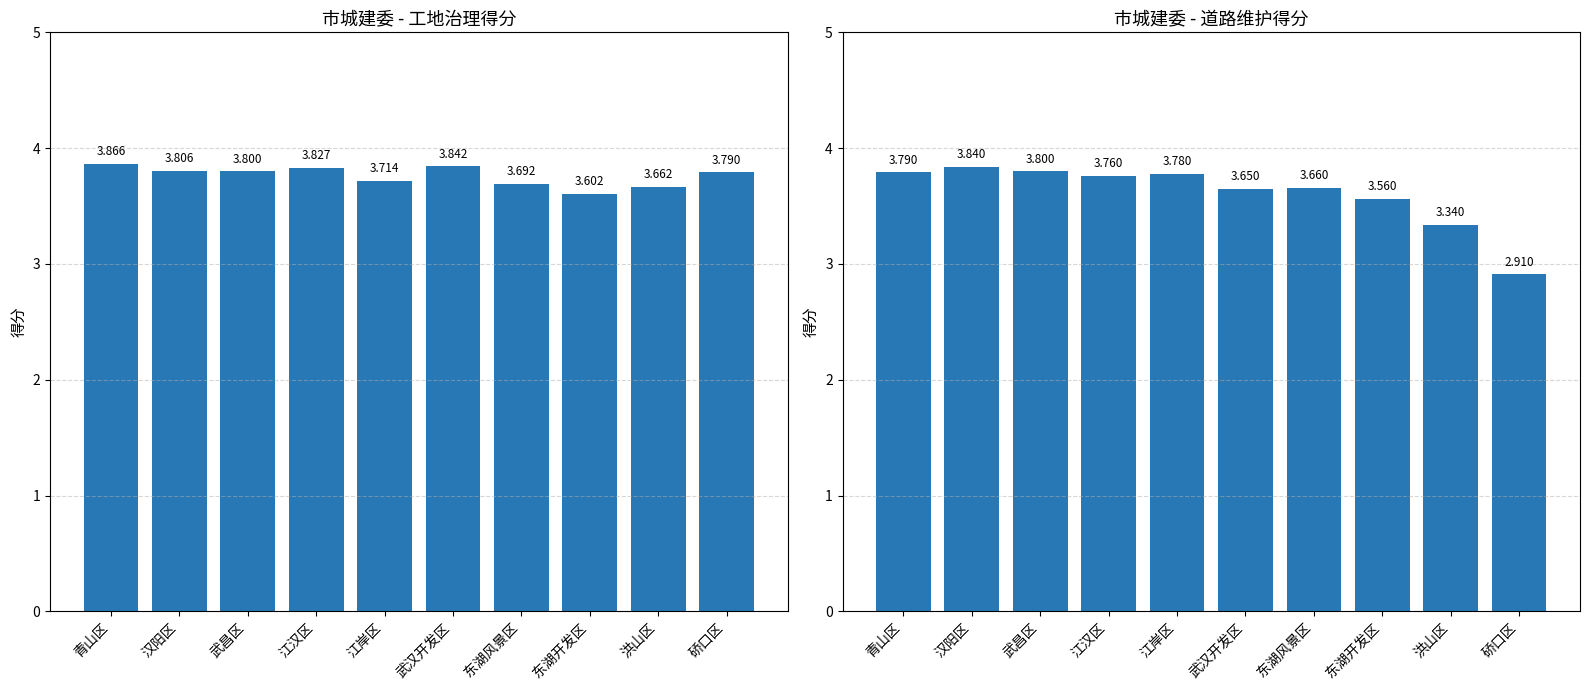

Count the 工地治理 values in the range 3 to 4.

10